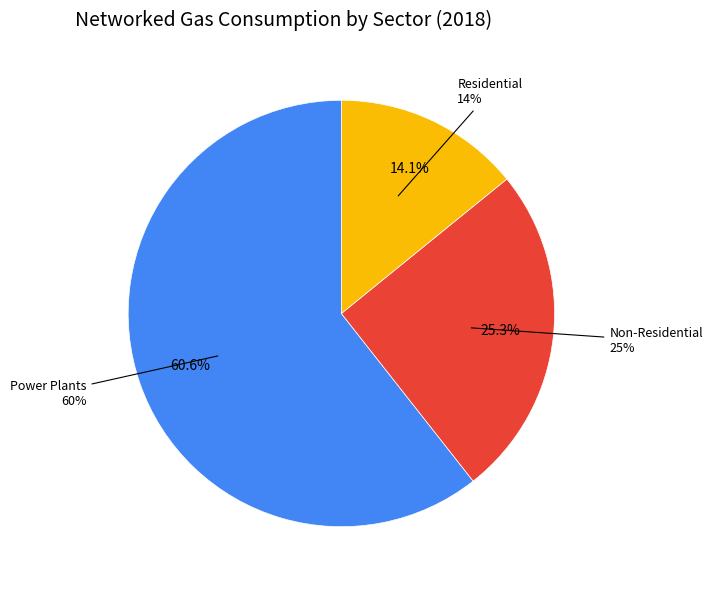

What is the largest slice in the pie chart?

Power Plants